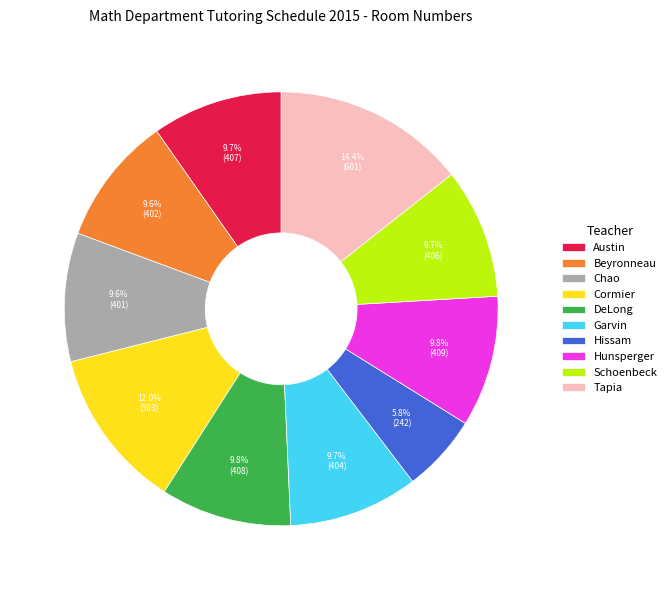

Does any single category account for the majority?

No